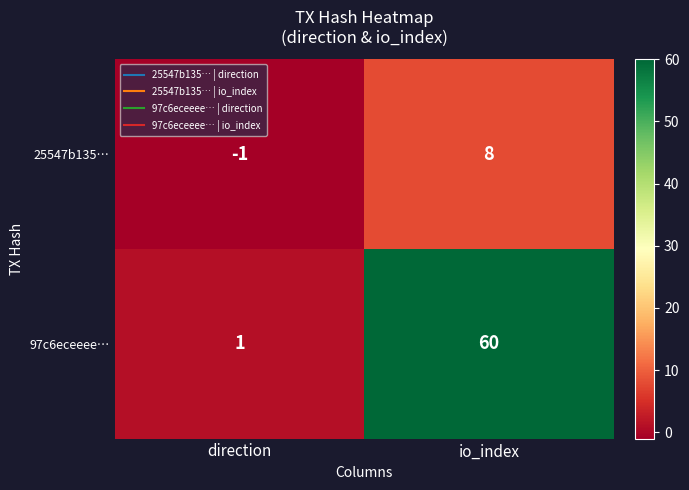

At how many categories does at least one series exceed 30?

1